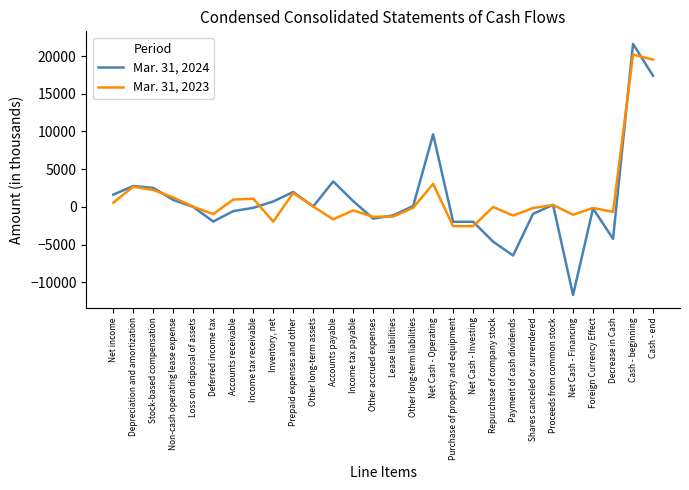

What is the spread (max minus min) of values at Prepaid expenses and other?

124